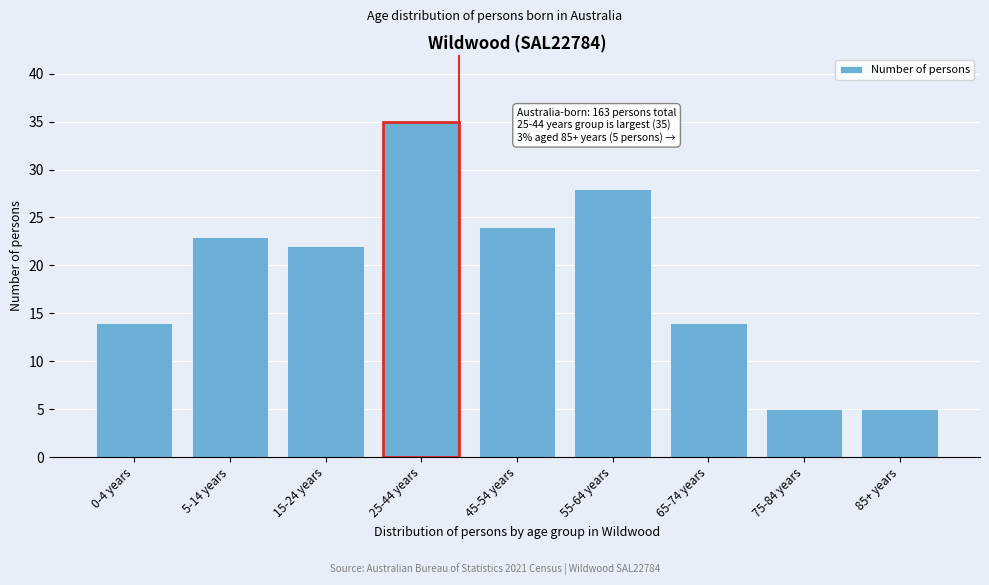

Reading right to left, extract all data points from this chart.

85+ years=5	75-84 years=5	65-74 years=14	55-64 years=28	45-54 years=24	25-44 years=35	15-24 years=22	5-14 years=23	0-4 years=14